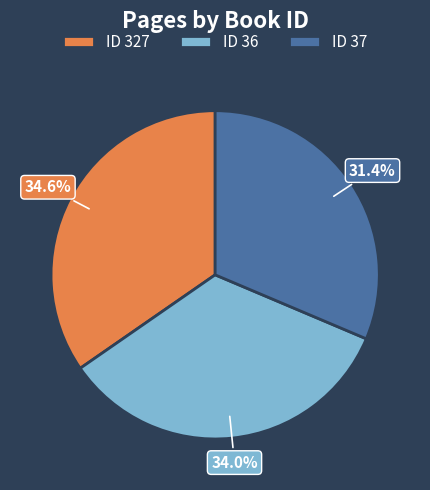

Does any single category account for the majority?

No